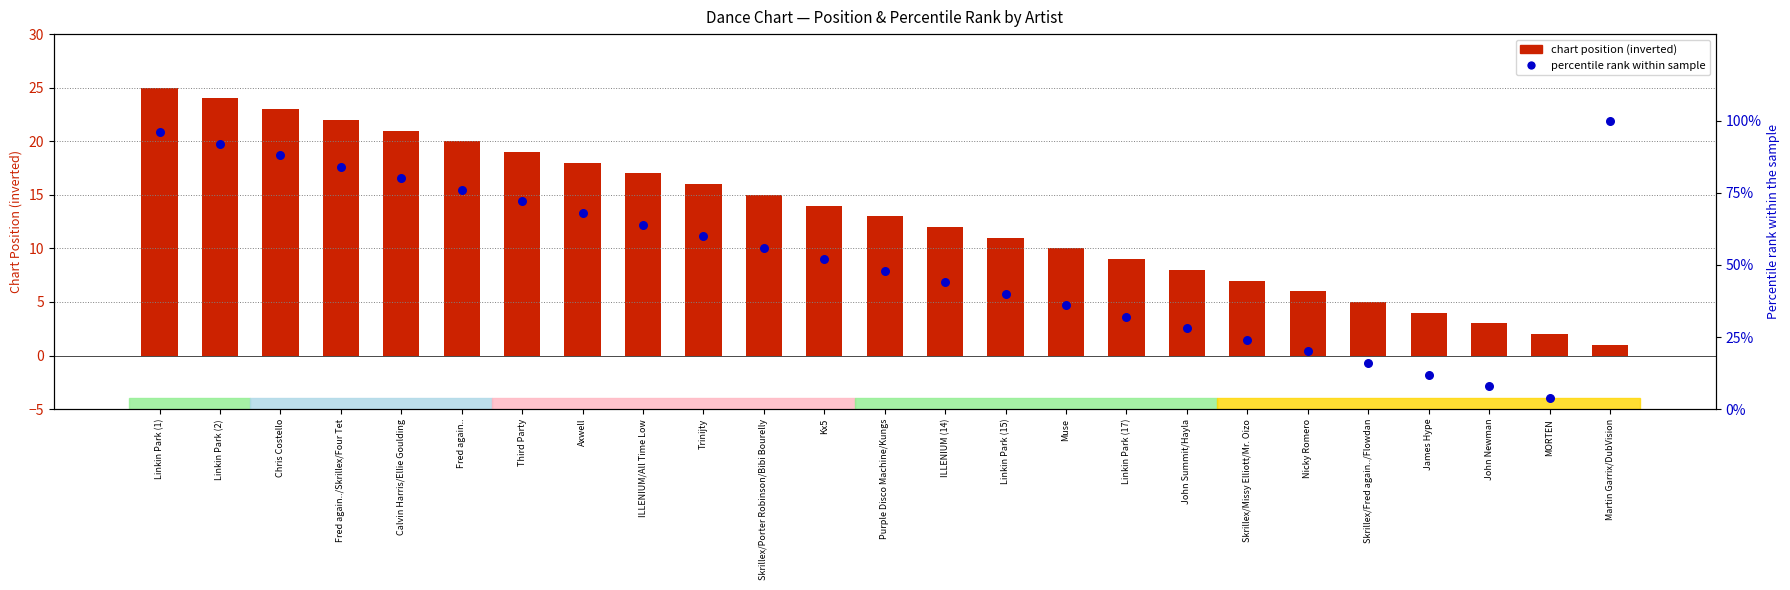

Is the value of percentile rank within sample at Linkin Park (15) greater than the value of chart position (inverted) at Linkin Park (1)?

Yes